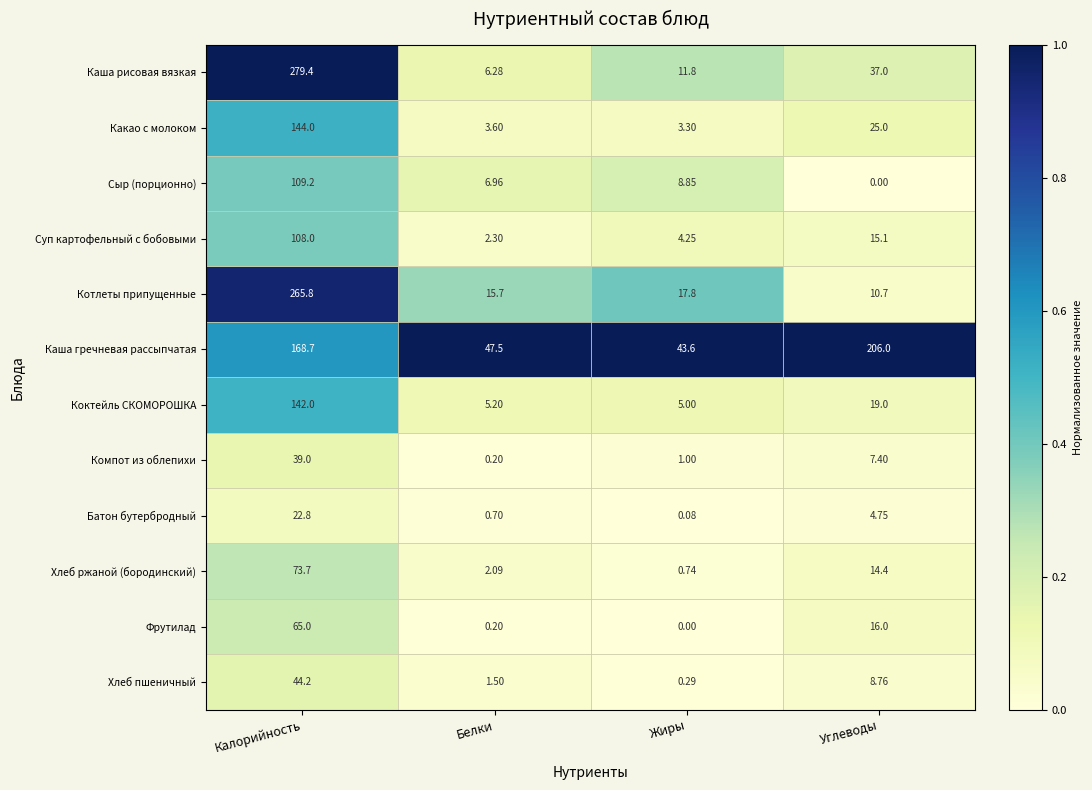

At which label does Хлеб ржаной (бородинский) reach its minimum?

Жиры